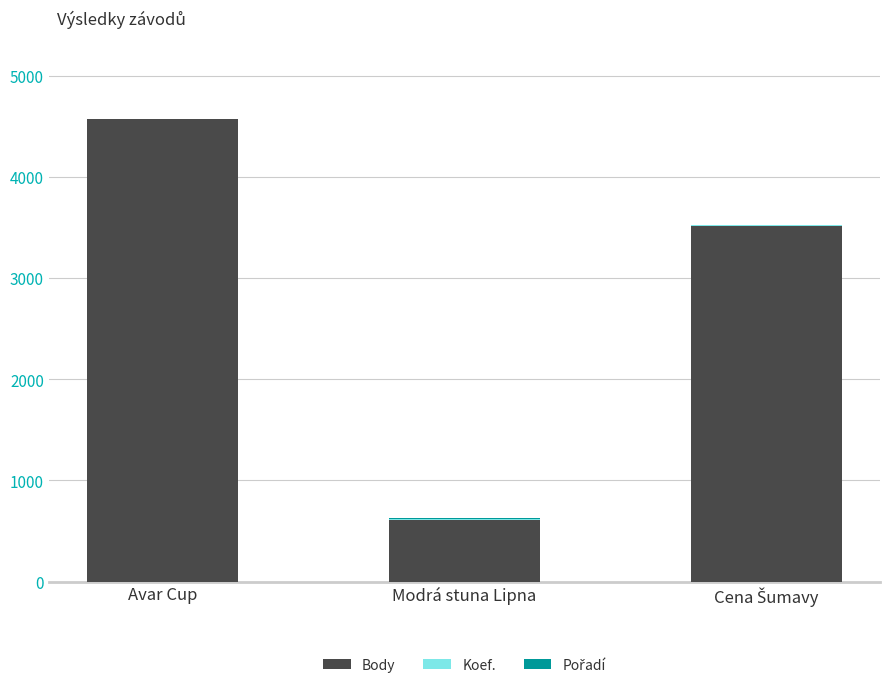

How many series are shown in this chart?

3